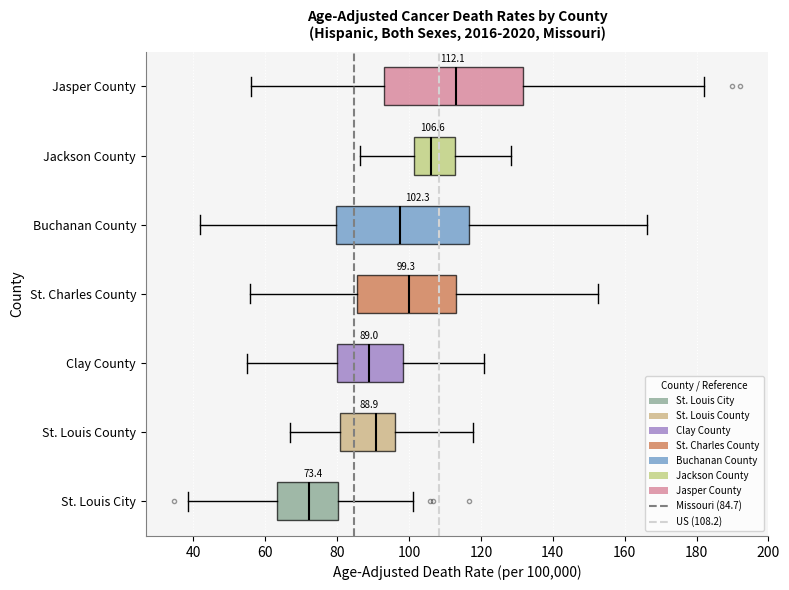

Which box has the furthest to the right median line?

Jasper County